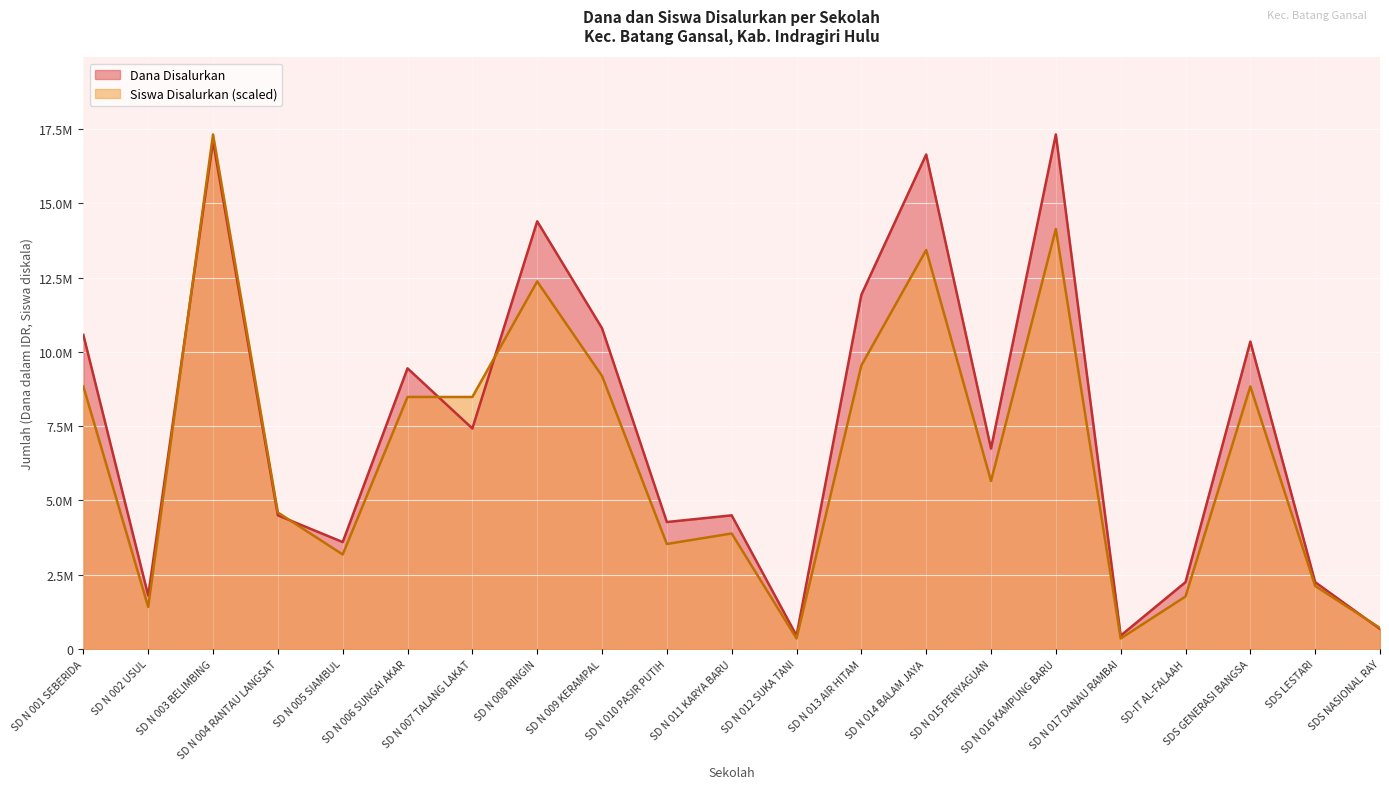

The Dana Disalurkan series shows 5909199.9 at SD N 010 PASIR PUTIH. True or false?

False